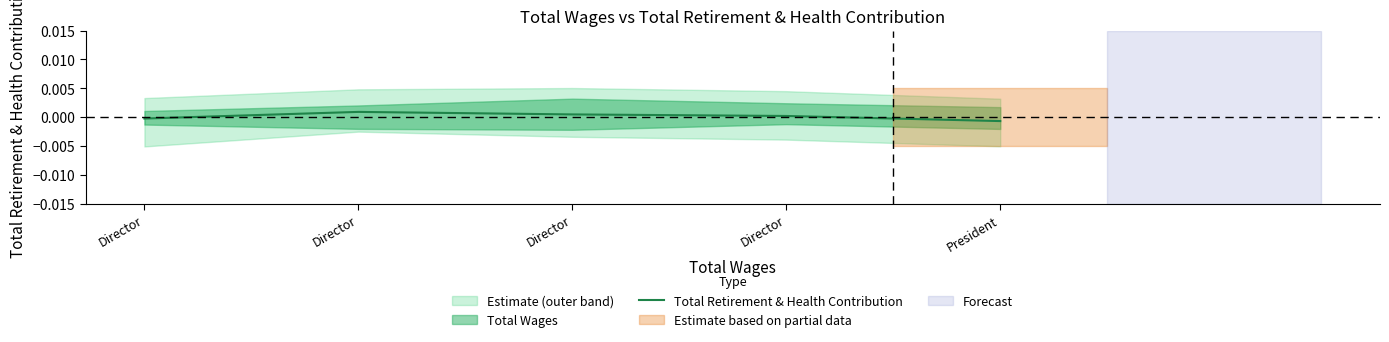

List the labels in order of value, largest first.

Director, Director, Director, Director, President